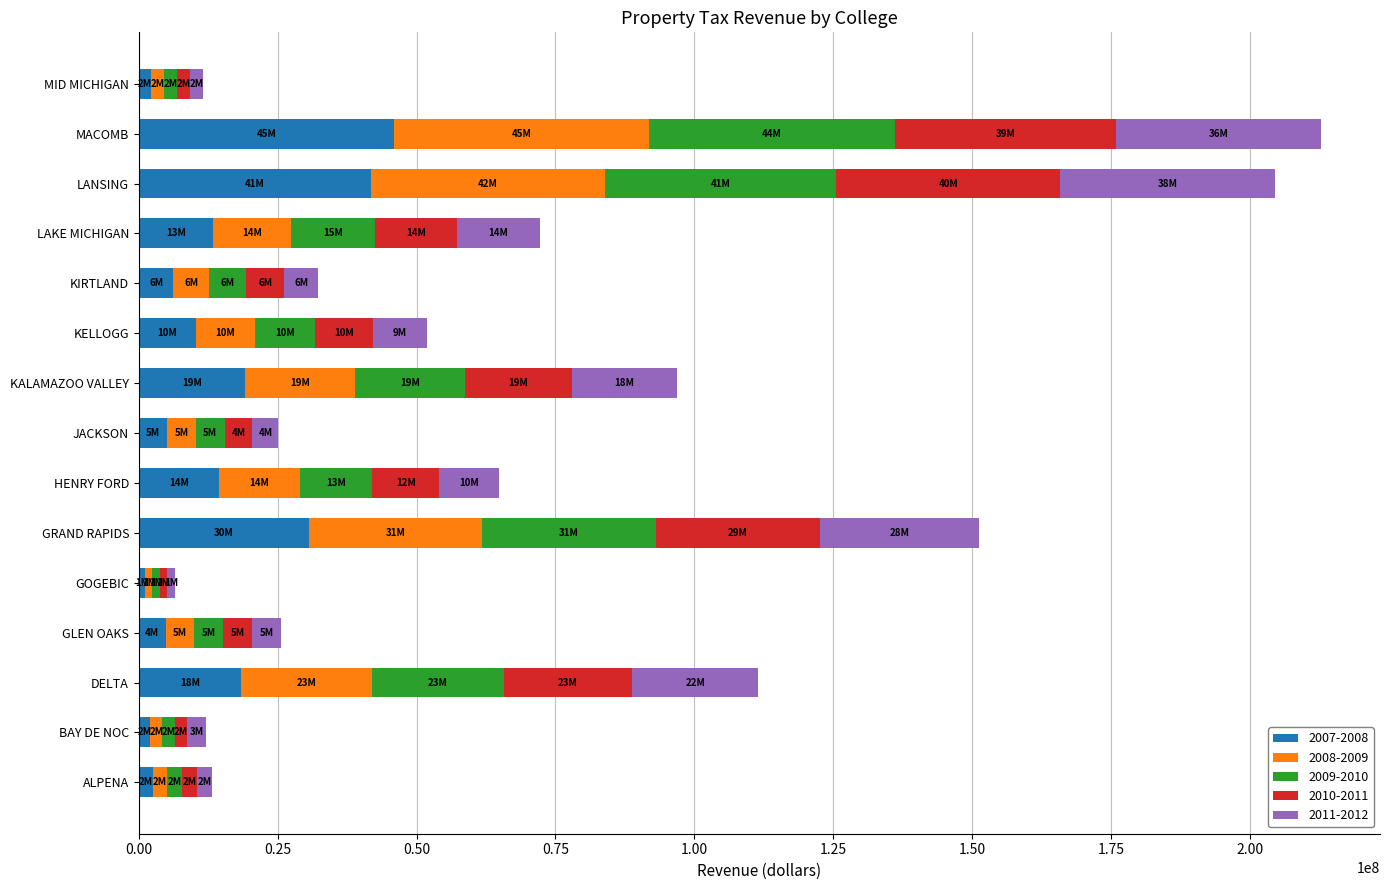

The 2007-2008 series shows 17496249 at KELLOGG. True or false?

False